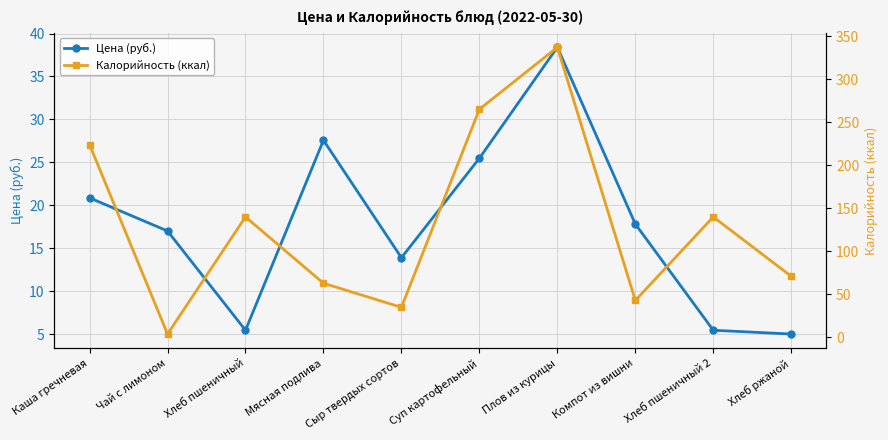

Rank the categories by Цена (руб.) value from highest to lowest.

Плов из курицы, Мясная подлива, Суп картофельный, Каша гречневая, Компот из вишни, Чай с лимоном, Сыр твердых сортов, Хлеб пшеничный, Хлеб пшеничный 2, Хлеб ржаной